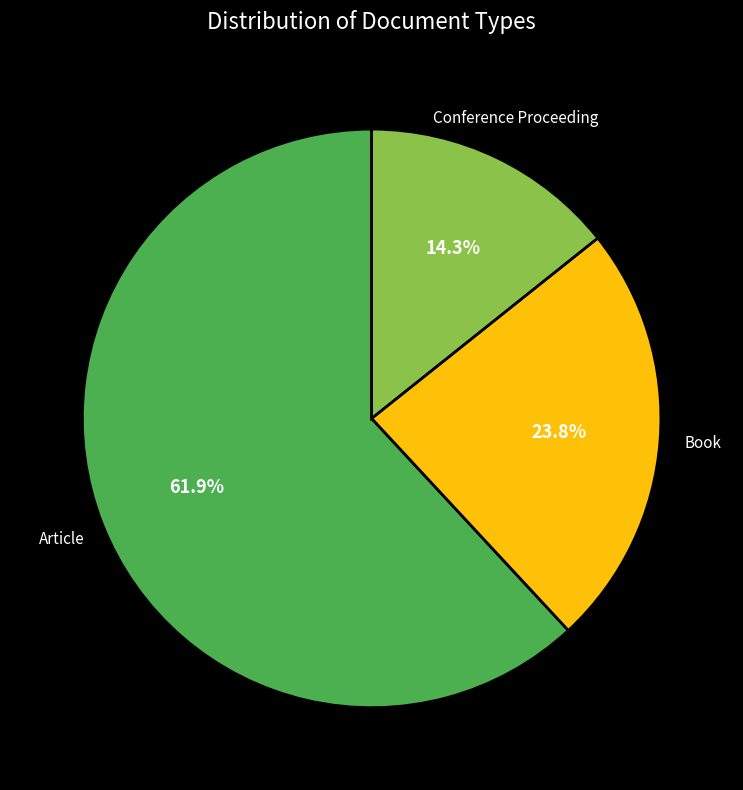

Does any single category account for the majority?

Yes